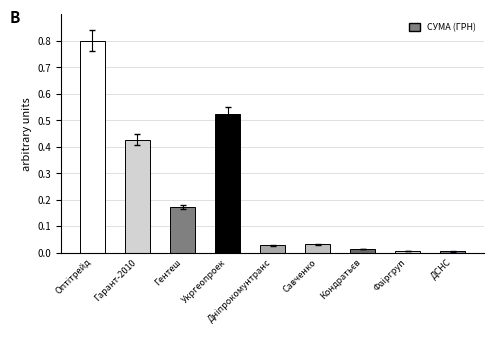

What is the greatest value displayed?

0.8